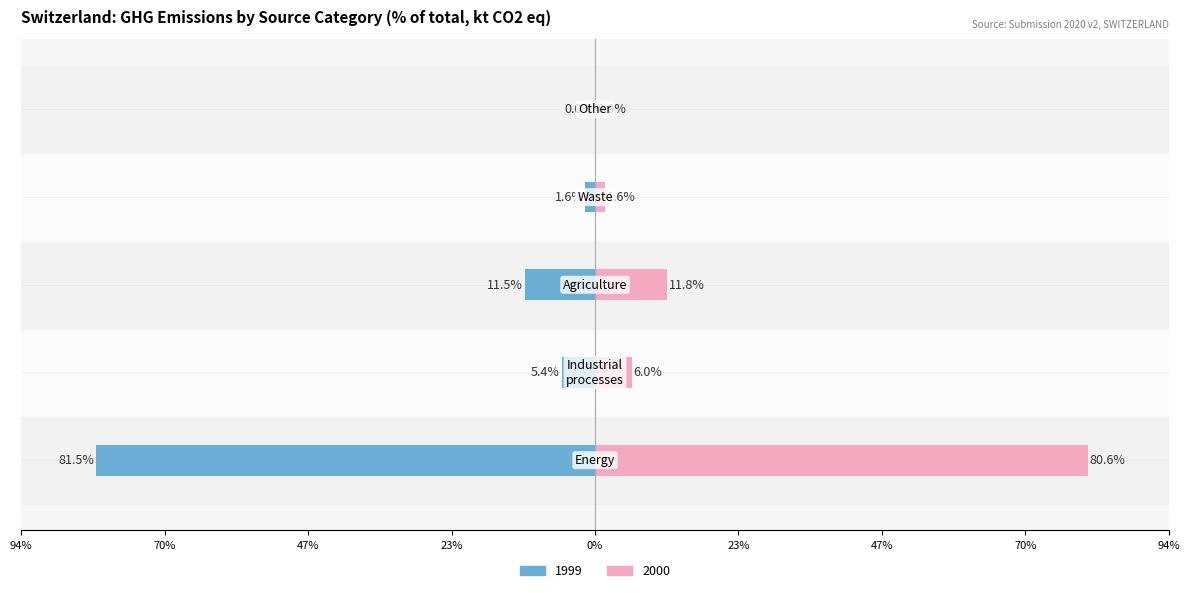

How many bars are there in each group?

2